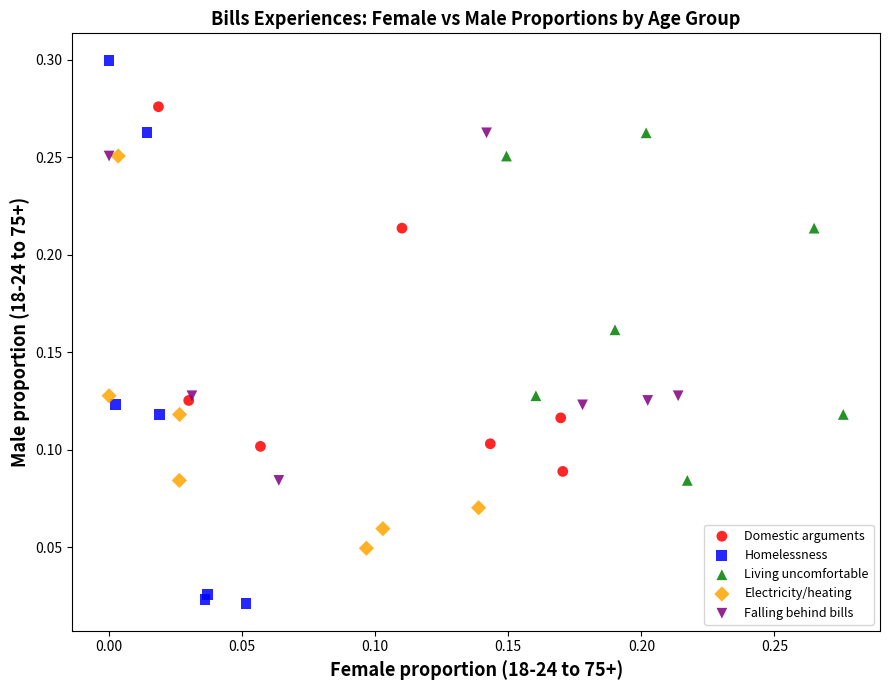

Which series has the largest Y range (max minus min)?

Homelessness